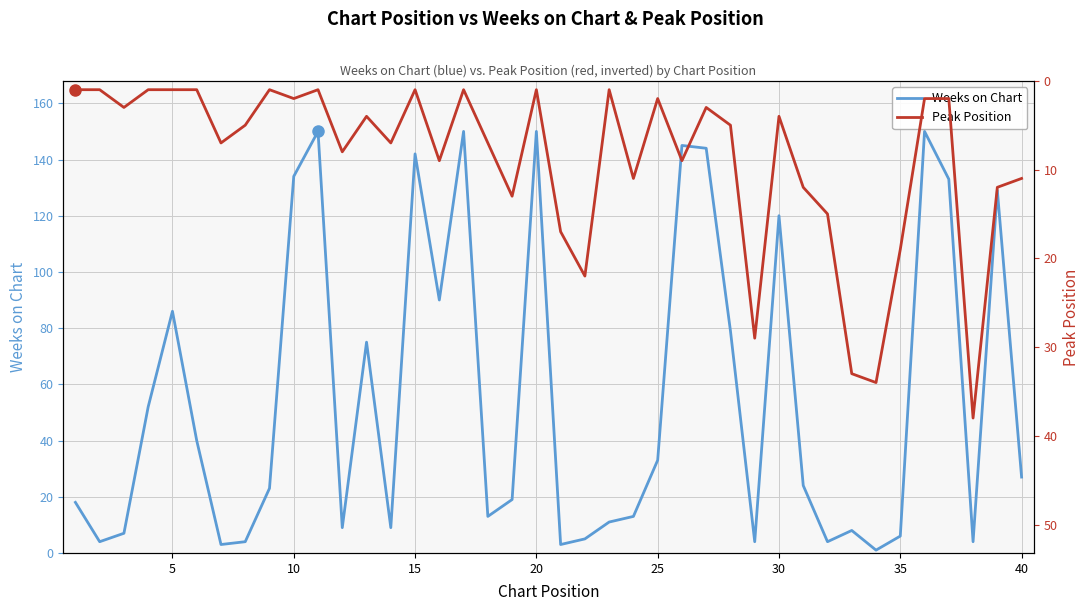

True or false: Peak Position and Weeks on Chart intersect in this chart.

True